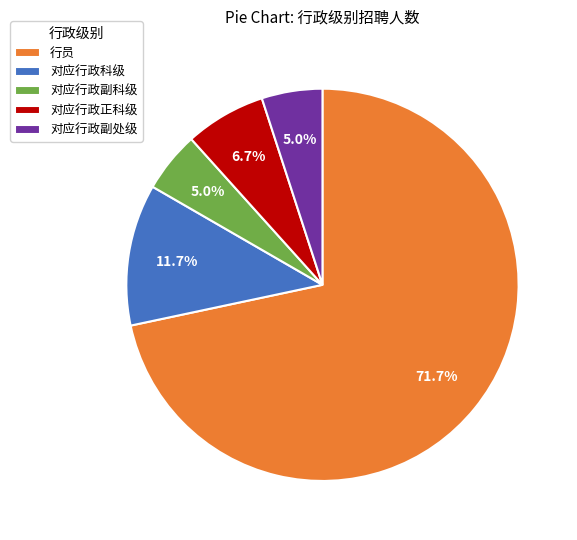

Approximately how many times larger is the value at 对应行政副处级 compared to 对应行政副科级?

1.0